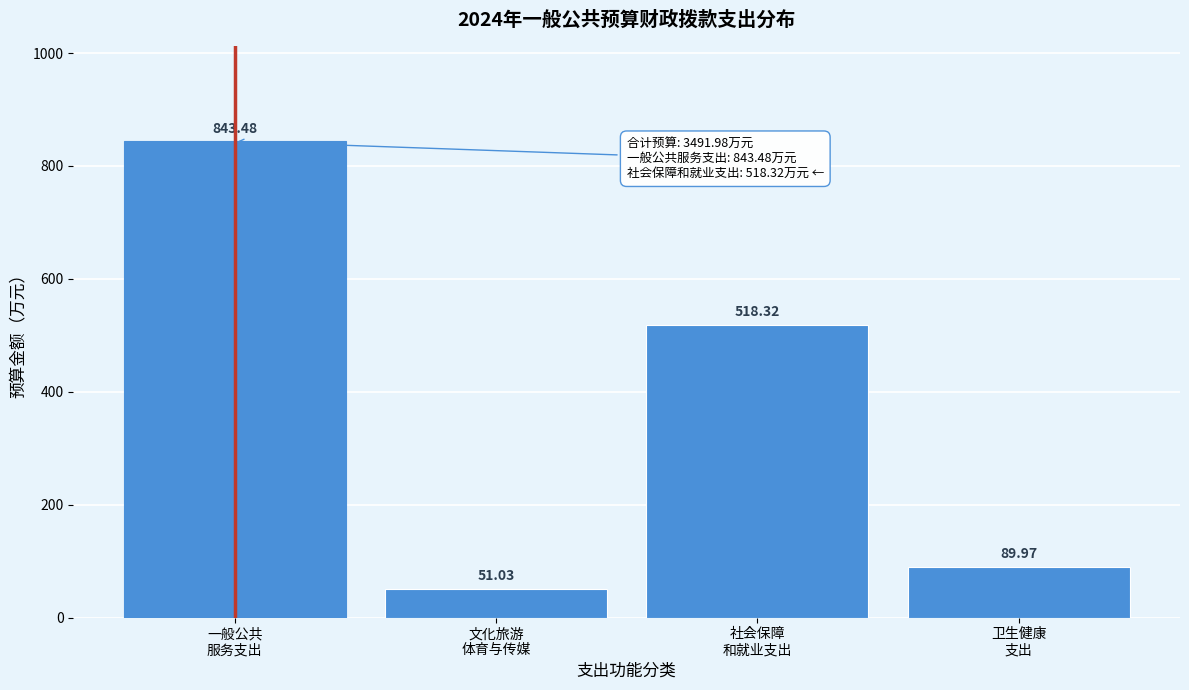

What is the difference between the maximum and second lowest values?

753.5